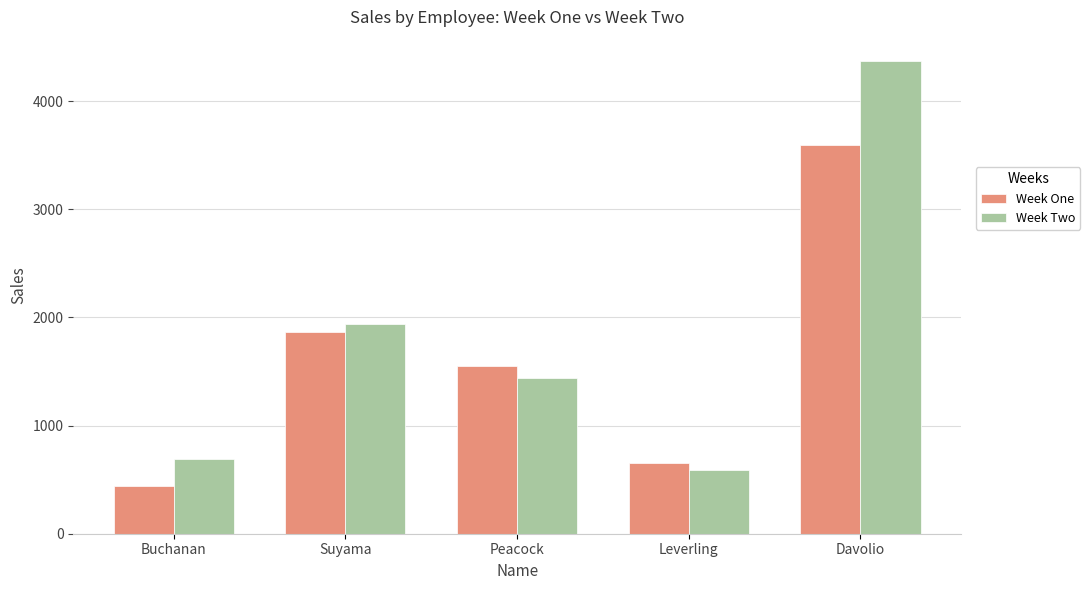

What is the greatest value displayed?

4375.6